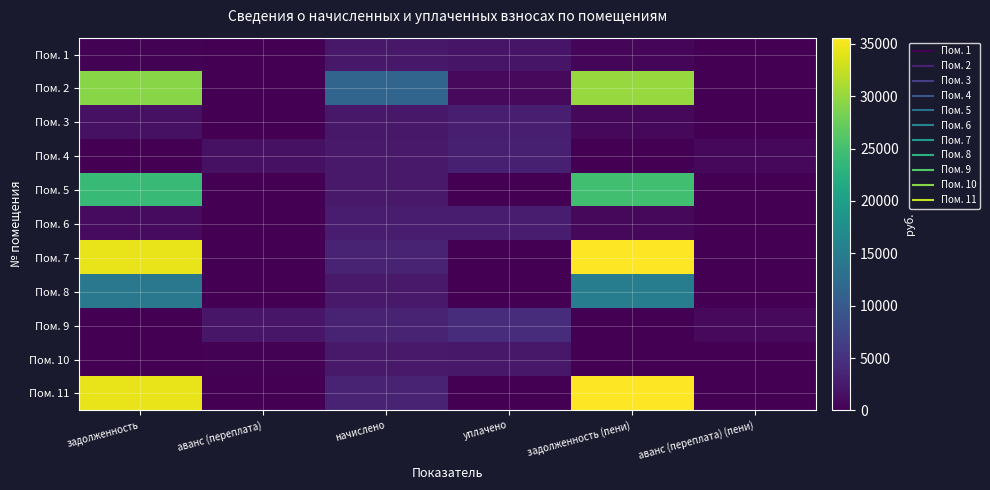

Reading left to right, transcribe all the data shown in this chart.

Пом. 1: задолженность=260.5	аванс (переплата)=0.0	начислено=2344.3	уплачено=2073.3	задолженность (пени)=521.0	аванс (переплата) (пени)=0.0
Пом. 2: задолженность=29325.2	аванс (переплата)=0.0	начислено=11588.8	уплачено=900.0	задолженность (пени)=30108.6	аванс (переплата) (пени)=0.0
Пом. 3: задолженность=1566.4	аванс (переплата)=0.0	начислено=2349.6	уплачено=2944.0	задолженность (пени)=782.6	аванс (переплата) (пени)=0.0
Пом. 4: задолженность=0.0	аванс (переплата)=1588.5	начислено=2381.6	уплачено=3174.0	задолженность (пени)=0.0	аванс (переплата) (пени)=794.7
Пом. 5: задолженность=23960.8	аванс (переплата)=0.0	начислено=2387.0	уплачено=0.0	задолженность (пени)=24756.4	аванс (переплата) (пени)=0.0
Пом. 6: задолженность=1009.6	аванс (переплата)=0.0	начислено=2871.8	уплачено=2654.0	задолженность (пени)=786.9	аванс (переплата) (пени)=0.0
Пом. 7: задолженность=34443.8	аванс (переплата)=0.0	начислено=3431.2	уплачено=0.0	задолженность (пени)=35587.5	аванс (переплата) (пени)=0.0
Пом. 8: задолженность=14230.8	аванс (переплата)=0.0	начислено=2408.2	уплачено=0.0	задолженность (пени)=15033.6	аванс (переплата) (пени)=0.0
Пом. 9: задолженность=0.0	аванс (переплата)=2116.0	начислено=3431.2	уплачено=4580.0	задолженность (пени)=0.0	аванс (переплата) (пени)=972.2
Пом. 10: задолженность=0.0	аванс (переплата)=154.9	начислено=2429.6	уплачено=2306.7	задолженность (пени)=0.0	аванс (переплата) (пени)=0.1
Пом. 11: задолженность=34406.4	аванс (переплата)=0.0	начислено=3505.9	уплачено=0.0	задолженность (пени)=35575.0	аванс (переплата) (пени)=0.0